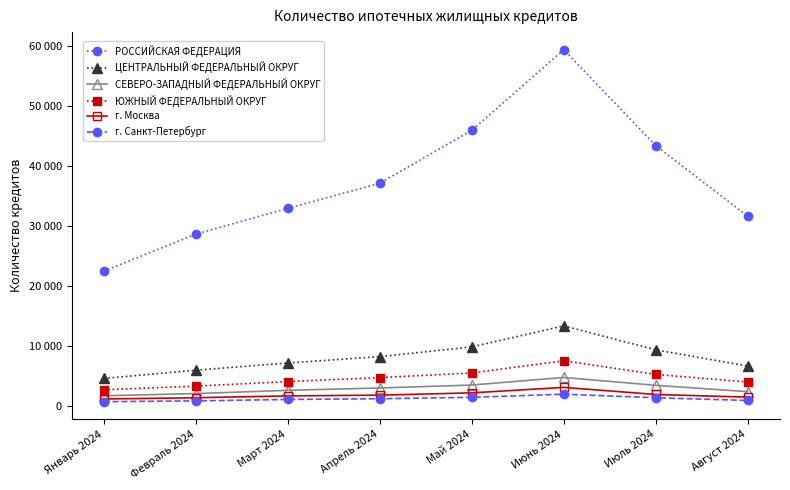

True or false: ЦЕНТРАЛЬНЫЙ ФЕДЕРАЛЬНЫЙ ОКРУГ and г. Москва intersect in this chart.

False